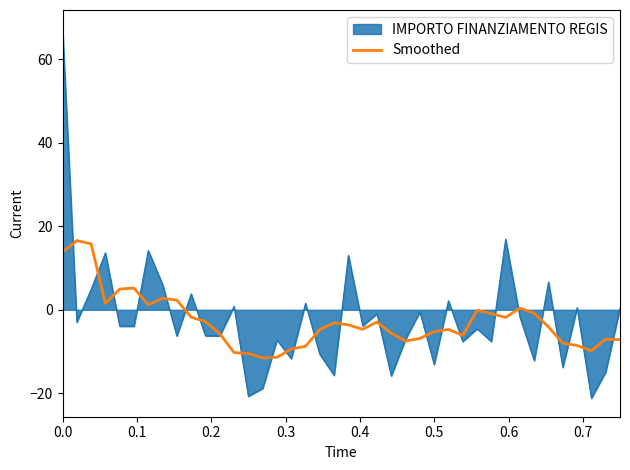

Which series has the widest spread of values?

IMPORTO FINANZIAMENTO REGIS